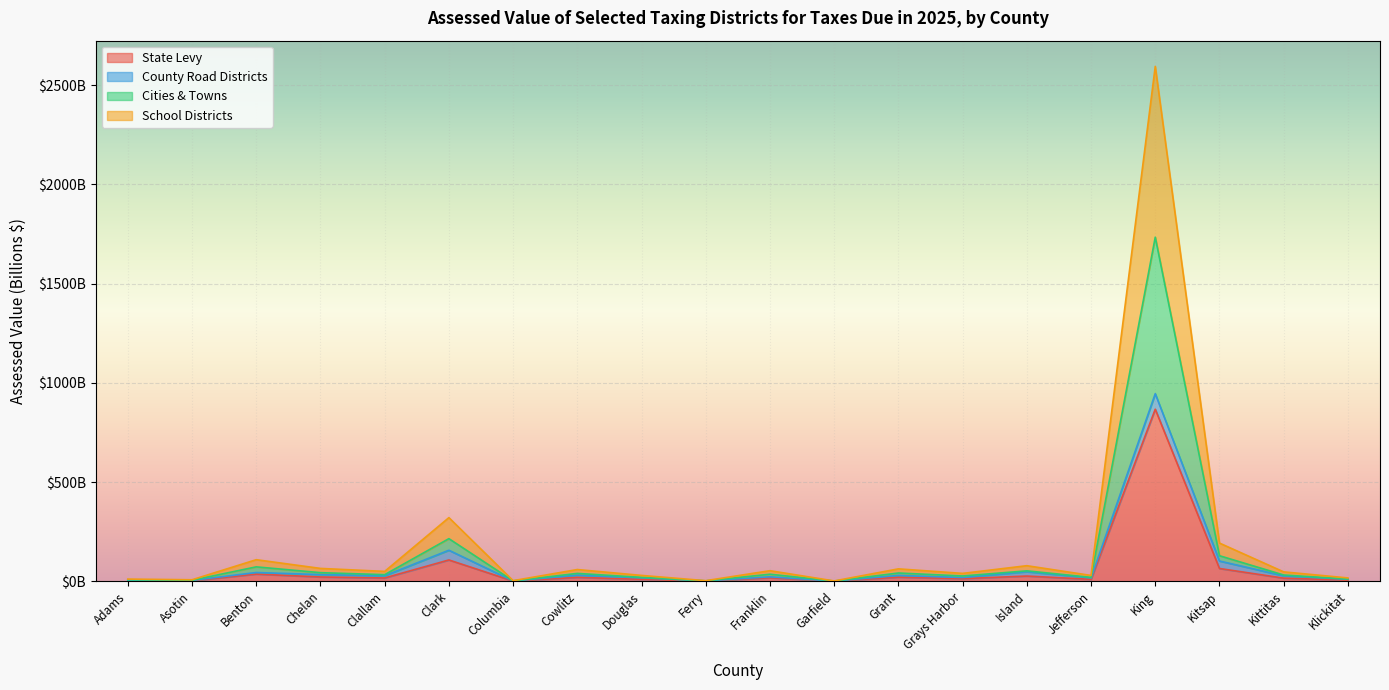

What value does the State Levy series have at Ferry?

1.0